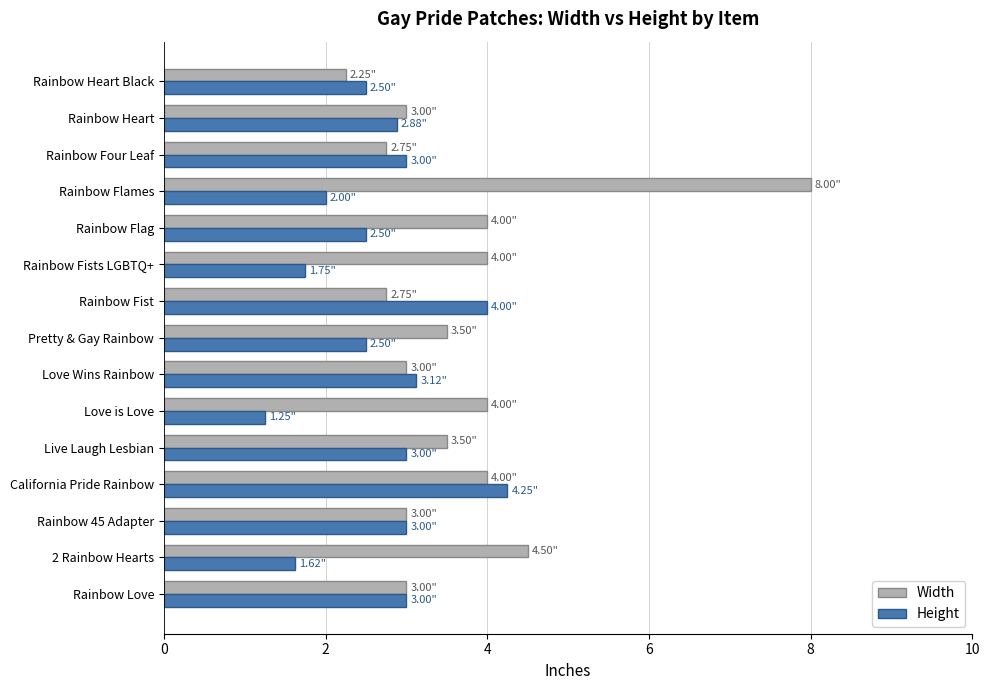

What is the highest value of the Width series?

8.0